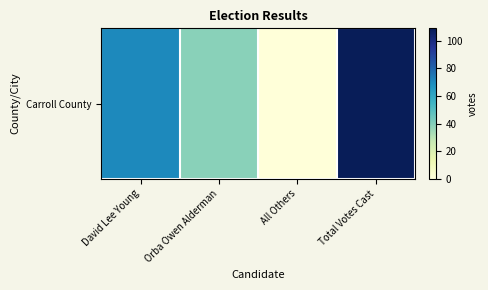

Which has a higher value, Orba Owen Alderman or Total Votes Cast?

Total Votes Cast